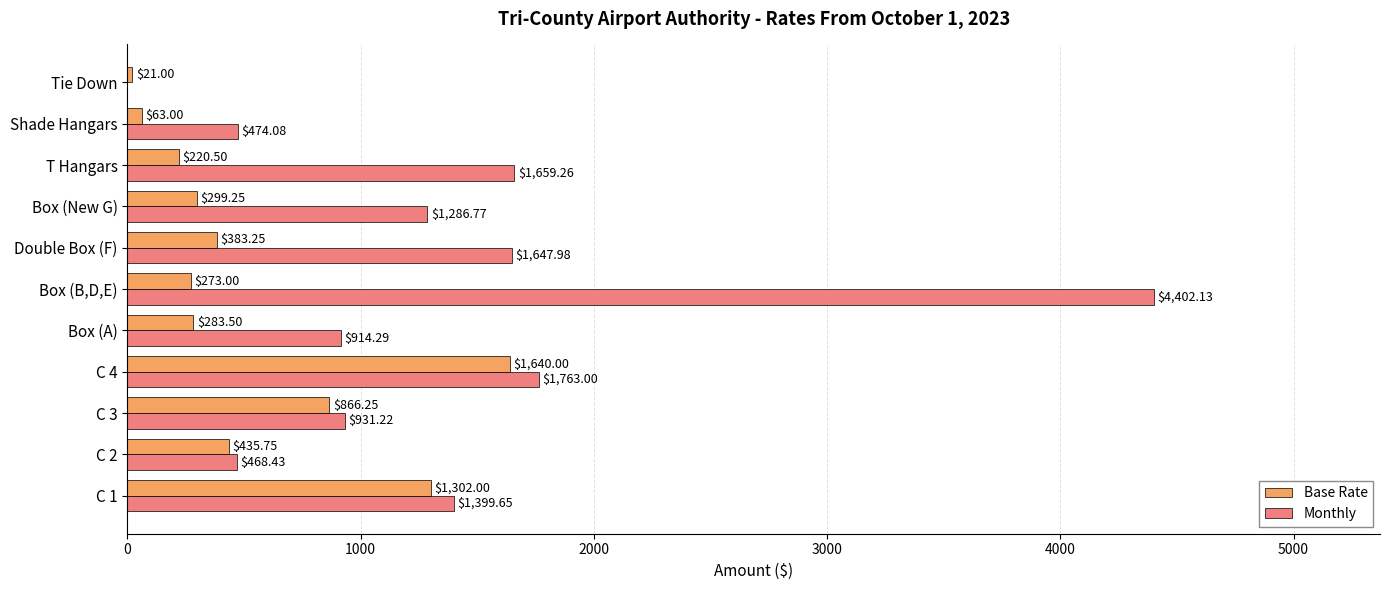

How many values in the Base Rate series exceed 299?

6